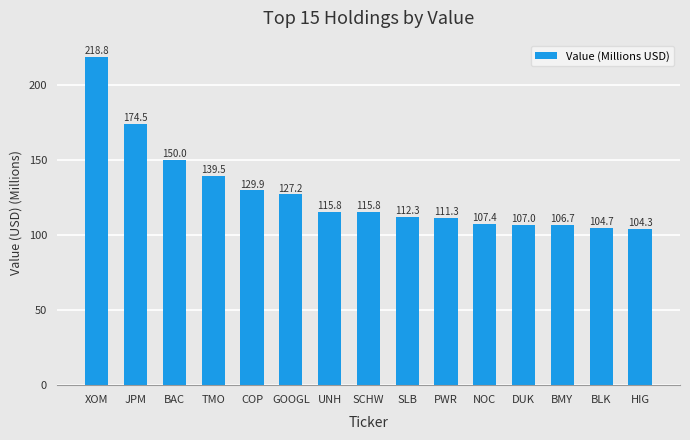

True or false: the data shows 115.8 at UNH.

True